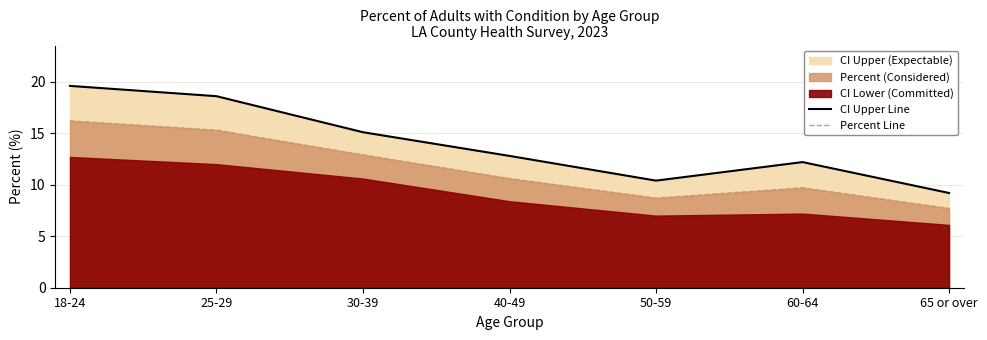

True or false: CI Upper Line has a value of 7.3 at 18-24.

False